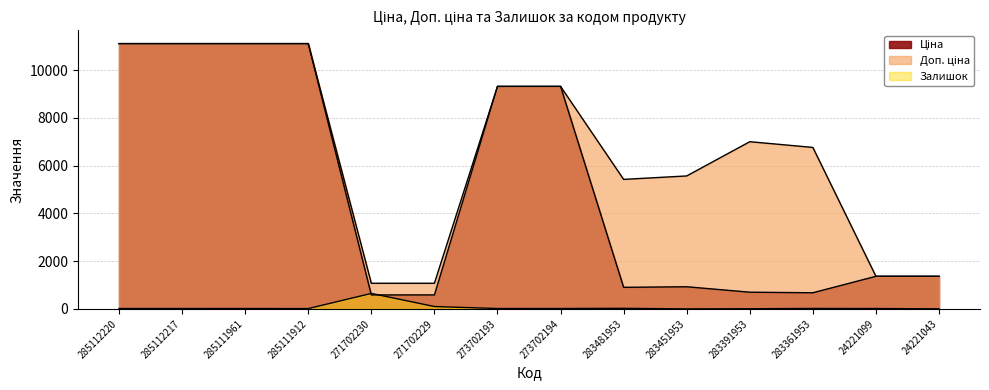

What is the total value across all series at 271702229?

1760.4